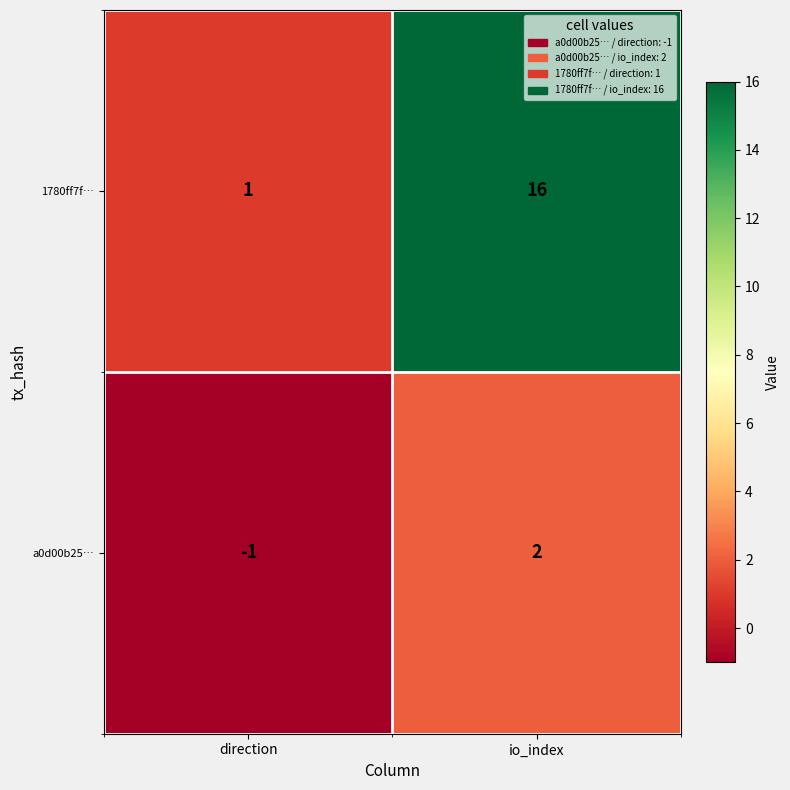

Between direction and io_index, which series saw the biggest shift?

1780ff7f…